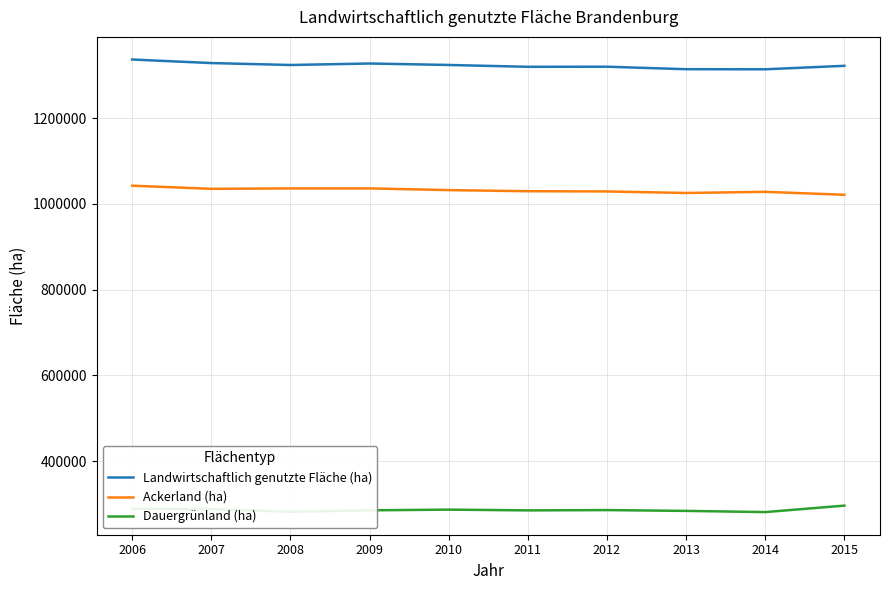

Does the chart display data point markers on the line(s)?

No